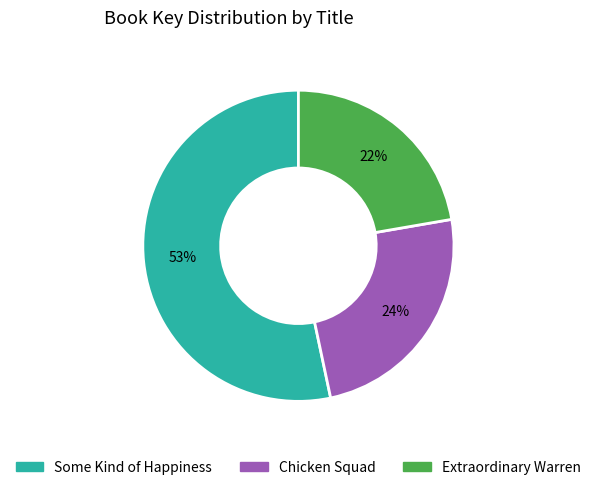

What is the majority slice?

Some Kind of Happiness